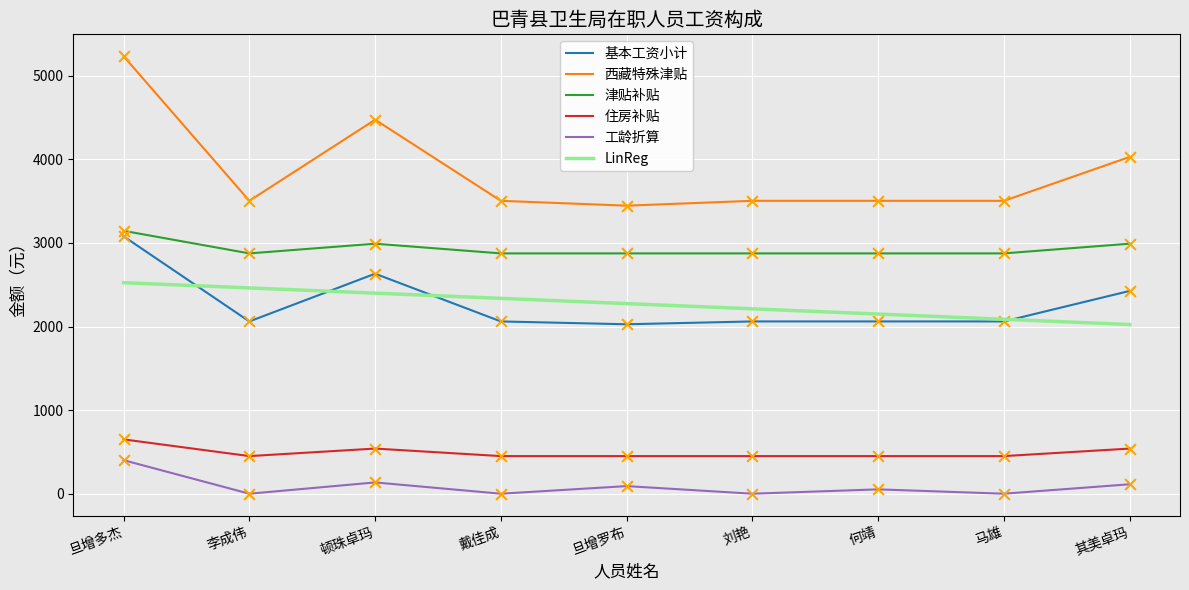

At which category is the sum across all series the highest?

旦增多杰